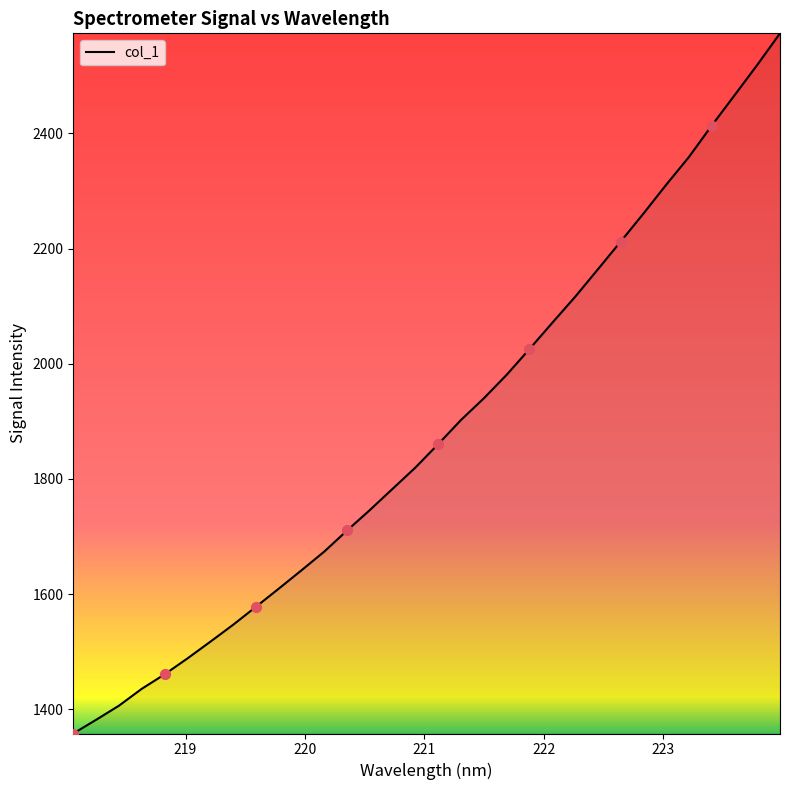

What is the maximum value shown in the chart?

2573.9